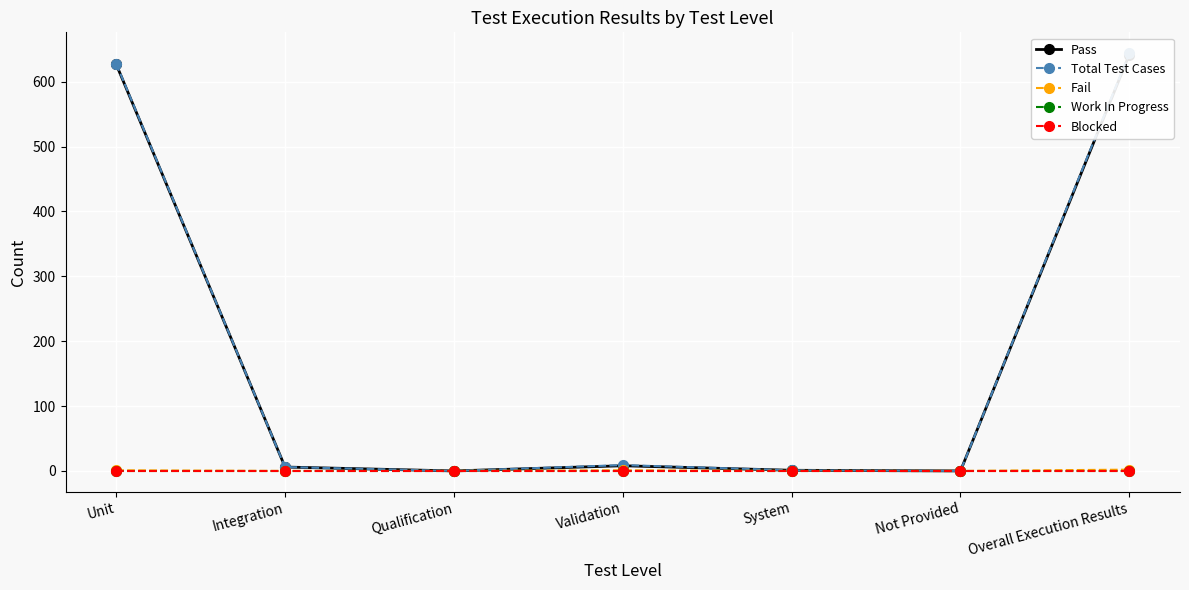

What is the label of the 3rd point from the right?

System